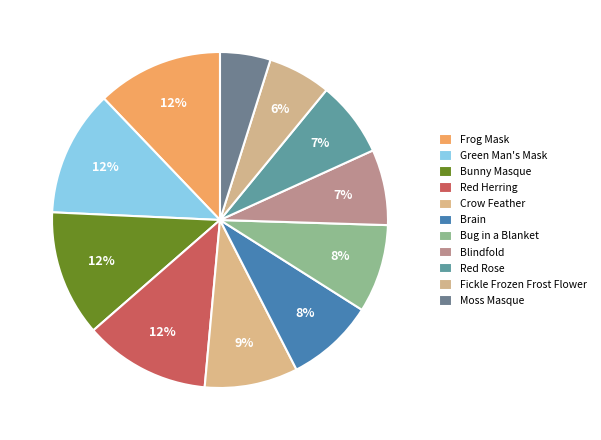

To the nearest percent, what portion does Red Rose represent?

7%